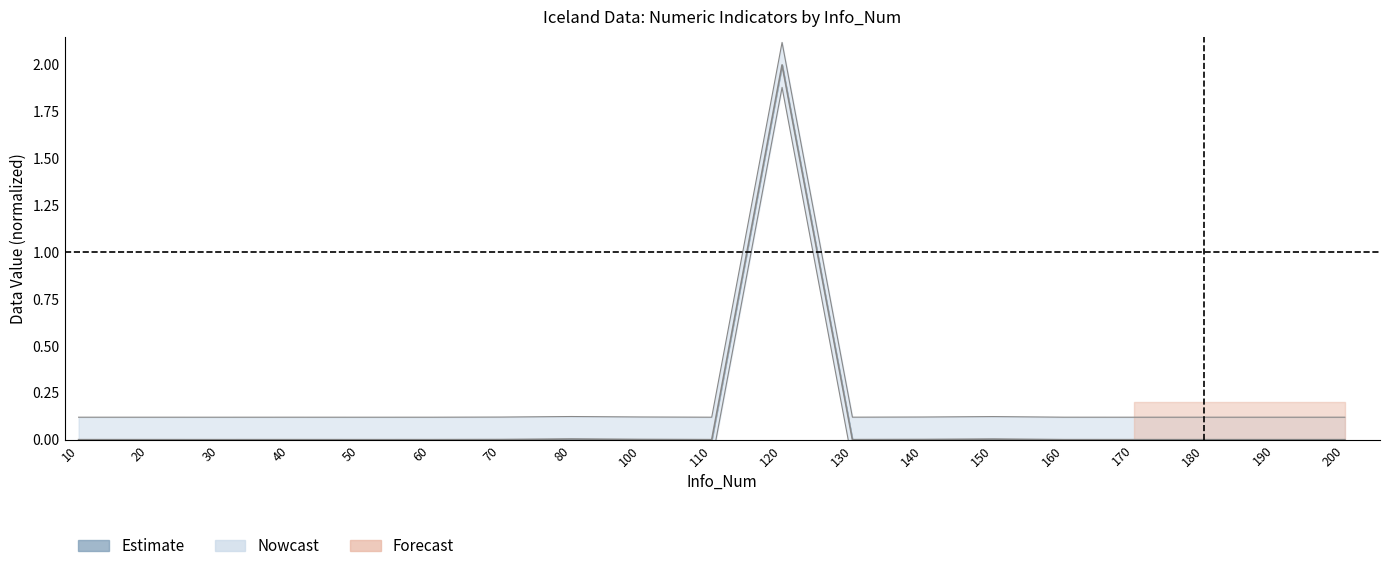

How many lines are shown in the chart?

3